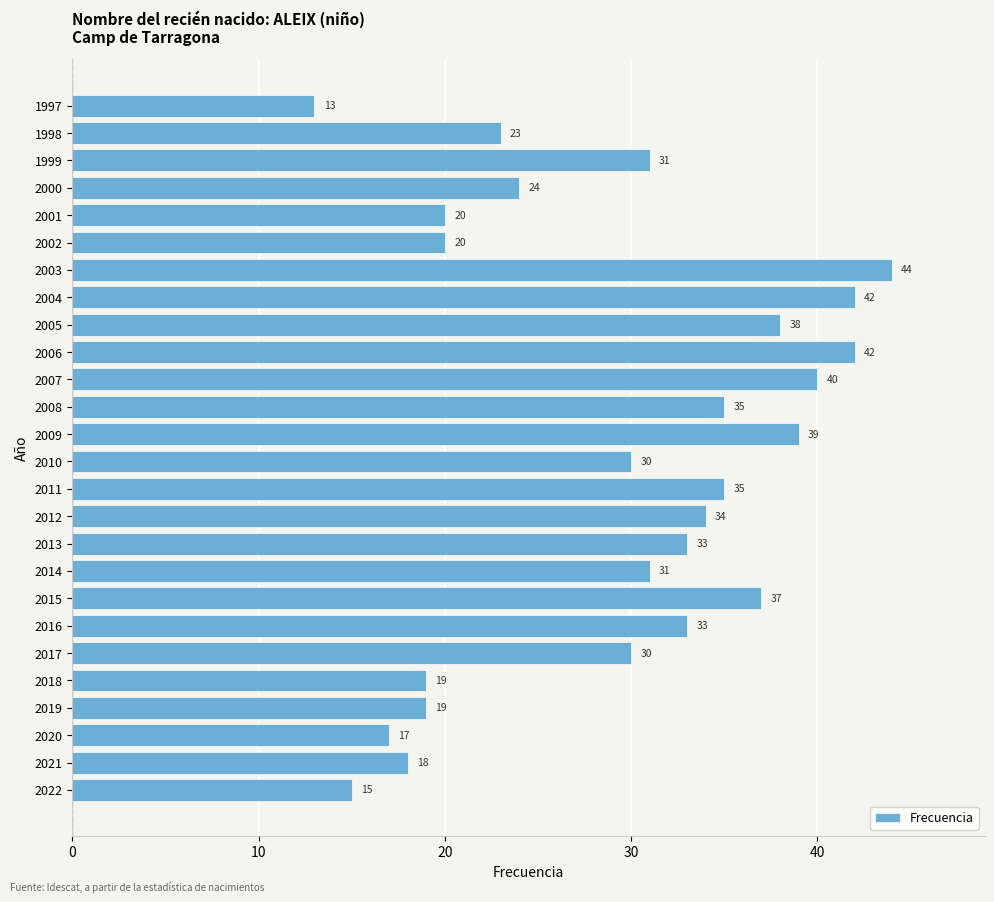

Which category has the lowest value across all series?

1997